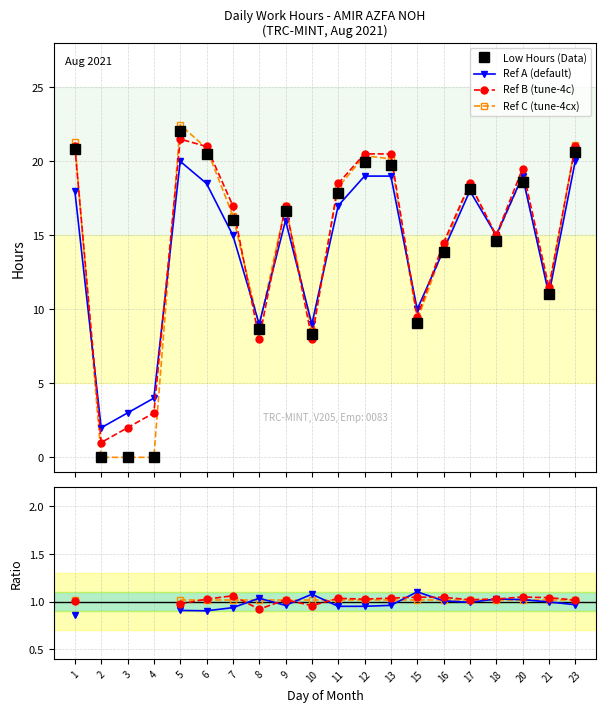

Rank the categories by Reference A value from highest to lowest.

5, 23, 12, 13, 20, 6, 1, 17, 11, 9, 7, 18, 16, 21, 15, 8, 10, 4, 3, 2